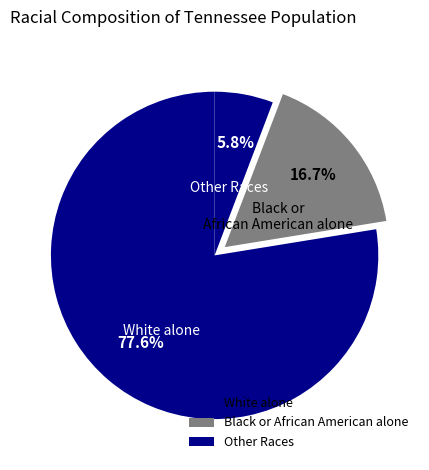

Combined, do Black or African American alone and Other Races account for over 50%?

No